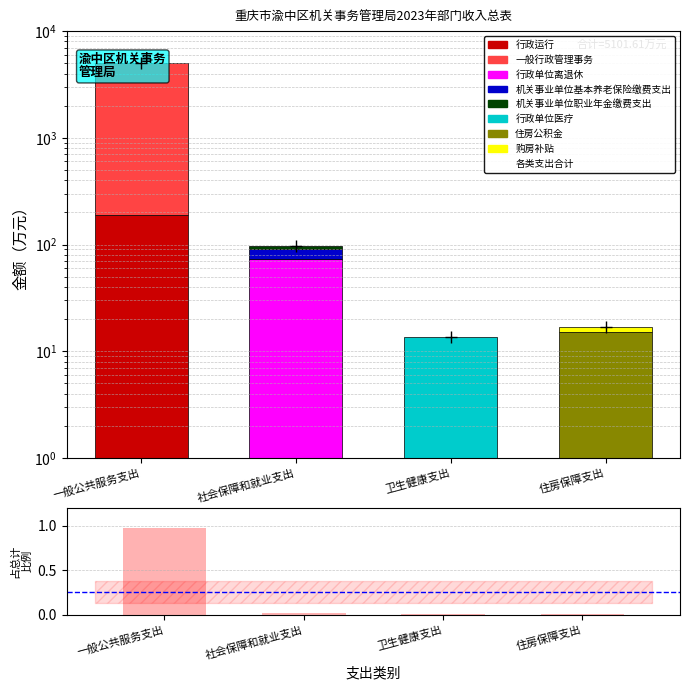

What position from the right is 住房保障支出?

1